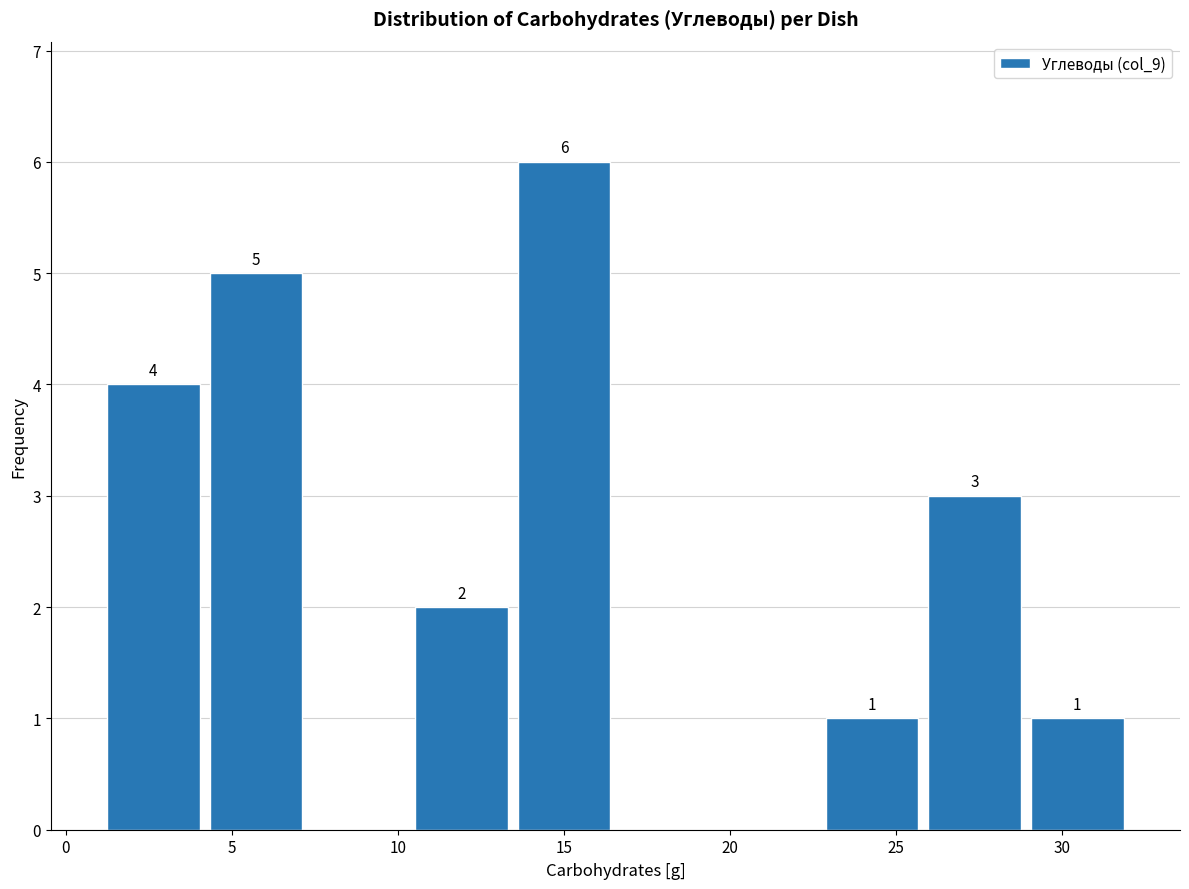

Over which range of the x-axis is the bar tallest?

13.5 to 16.5